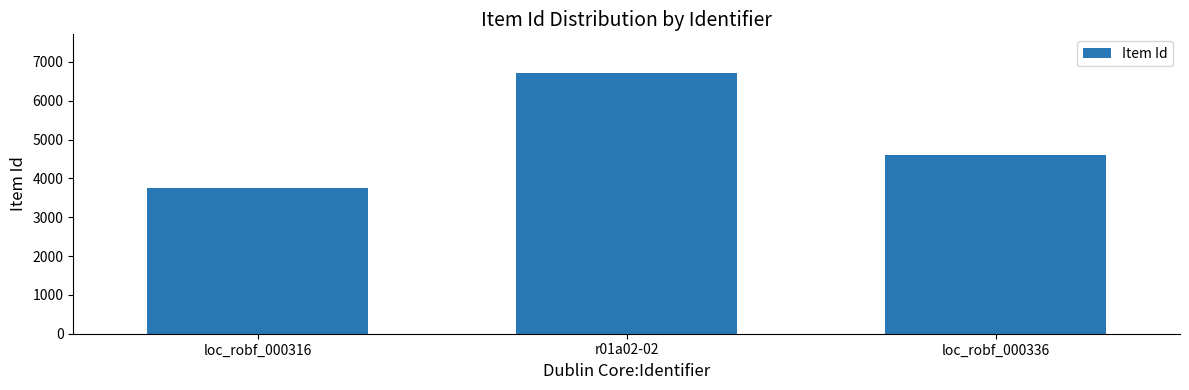

How many data points are less than 4609?

1